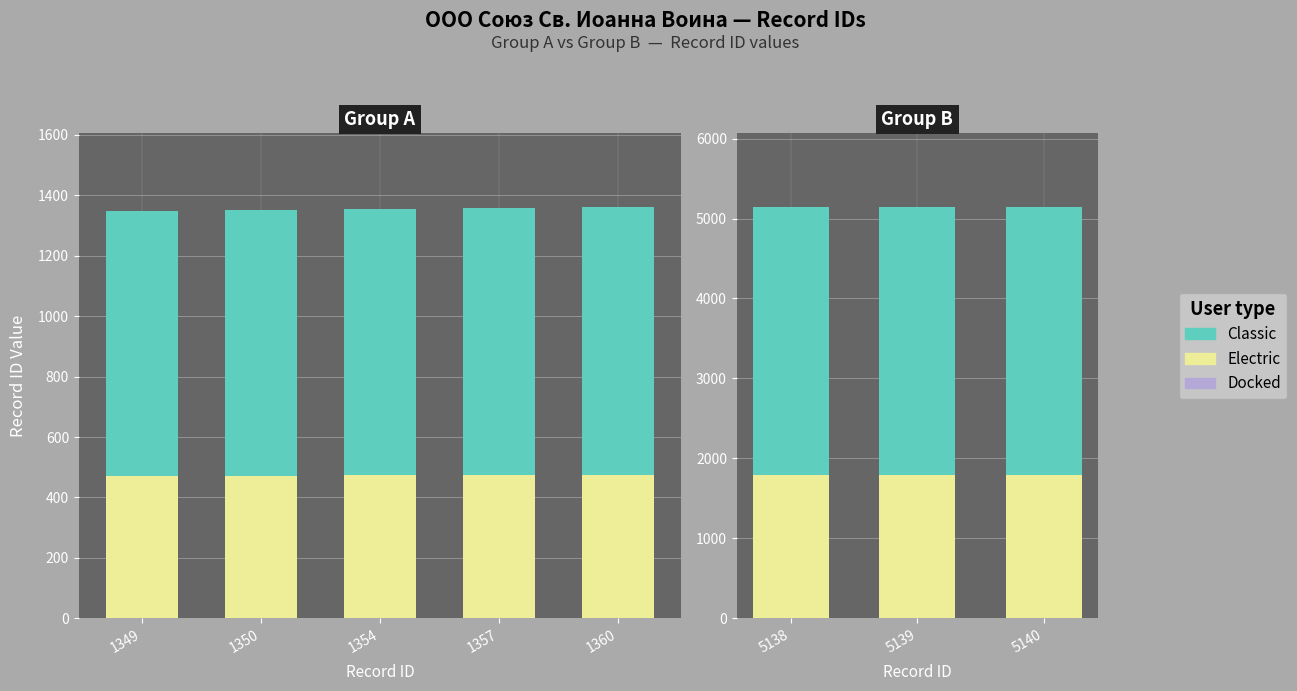

What is the difference between the Electric values at 5139 and 5138?

0.3